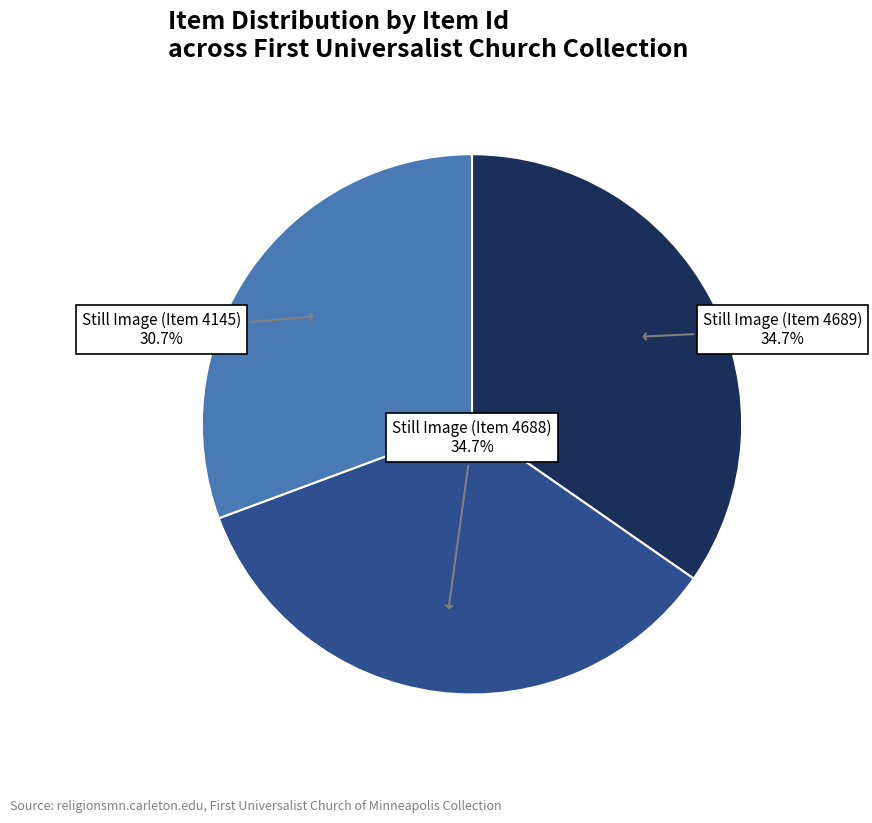

How many slices are in this pie chart?

3